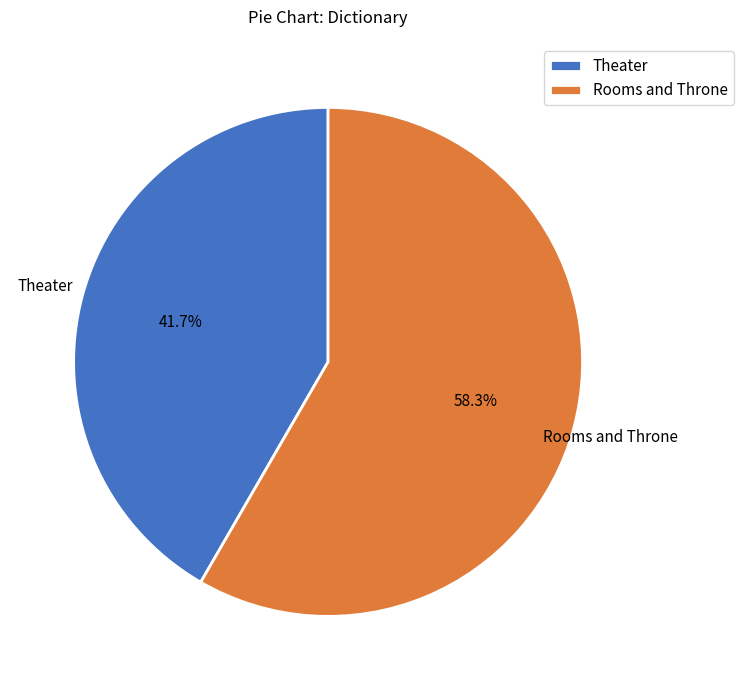

To the nearest percent, what portion does Theater represent?

42%